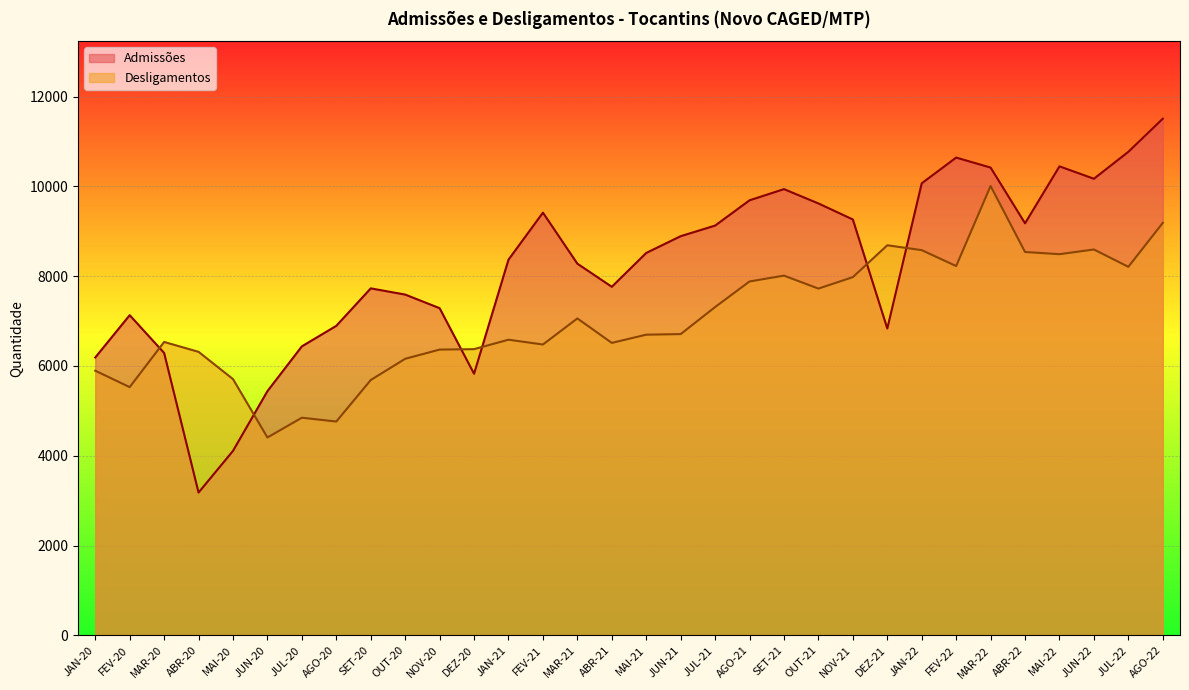

Which series changed the most between ABR-20 and NOV-20?

Admissões